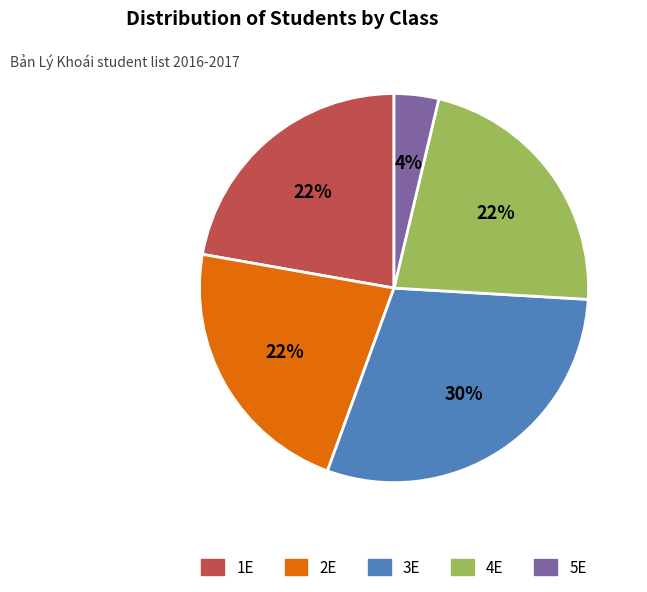

The 2E slice represents 28% of the pie. True or false?

False